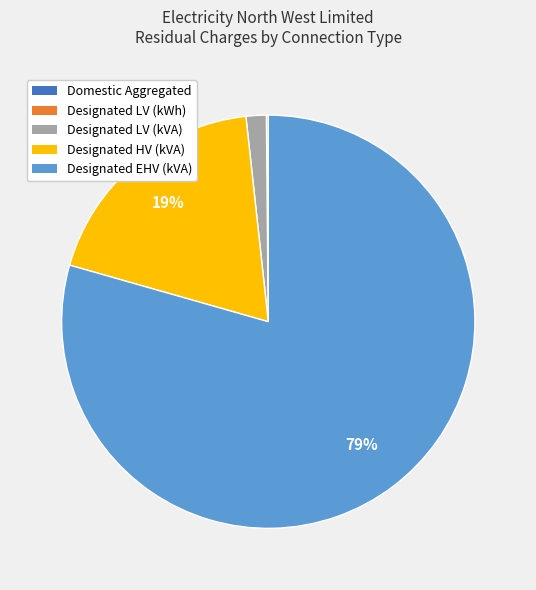

To the nearest percent, what is the average slice percentage?

20%